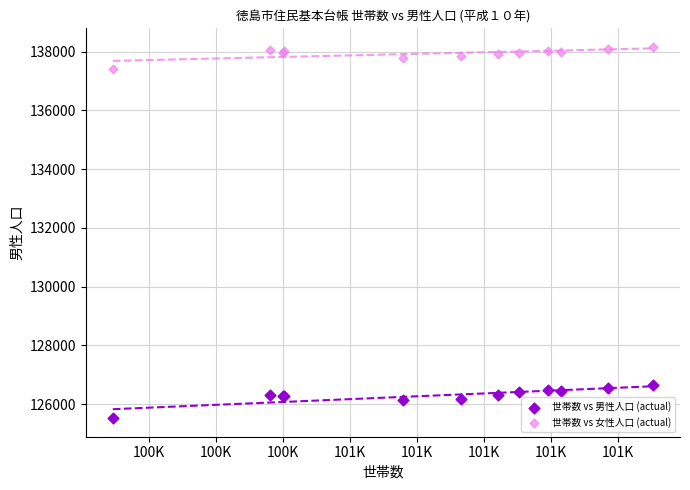

What is the X range (max minus min) for the scatter plot?

1612